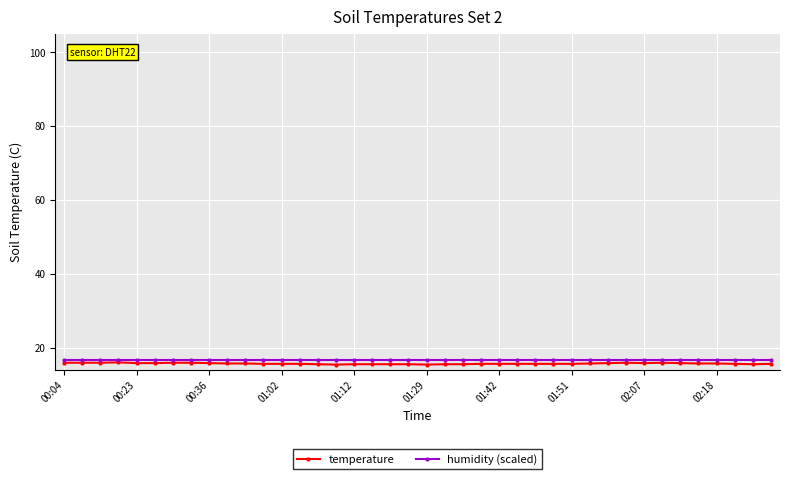

Which series has the largest range (max minus min)?

temperature